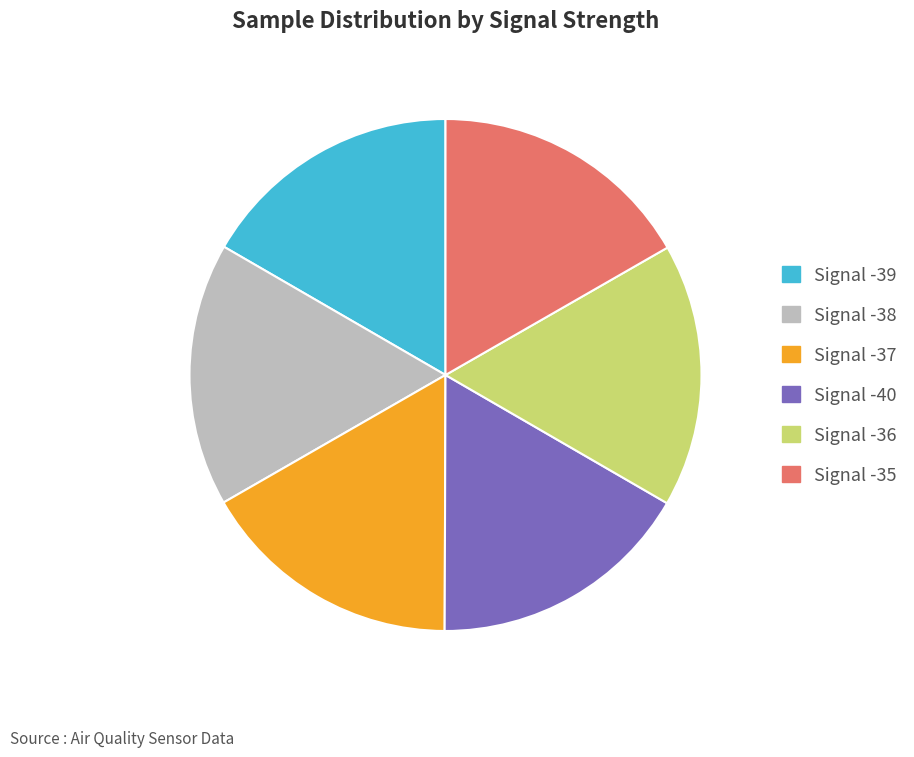

Is it true that Signal -40 is 17% of the pie?

True